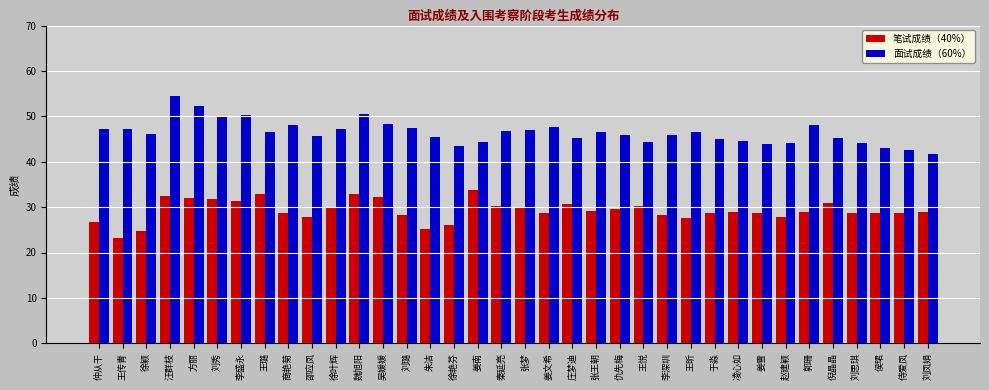

True or false: 面试成绩（60%） has a value of 52.3 at 方丽.

True